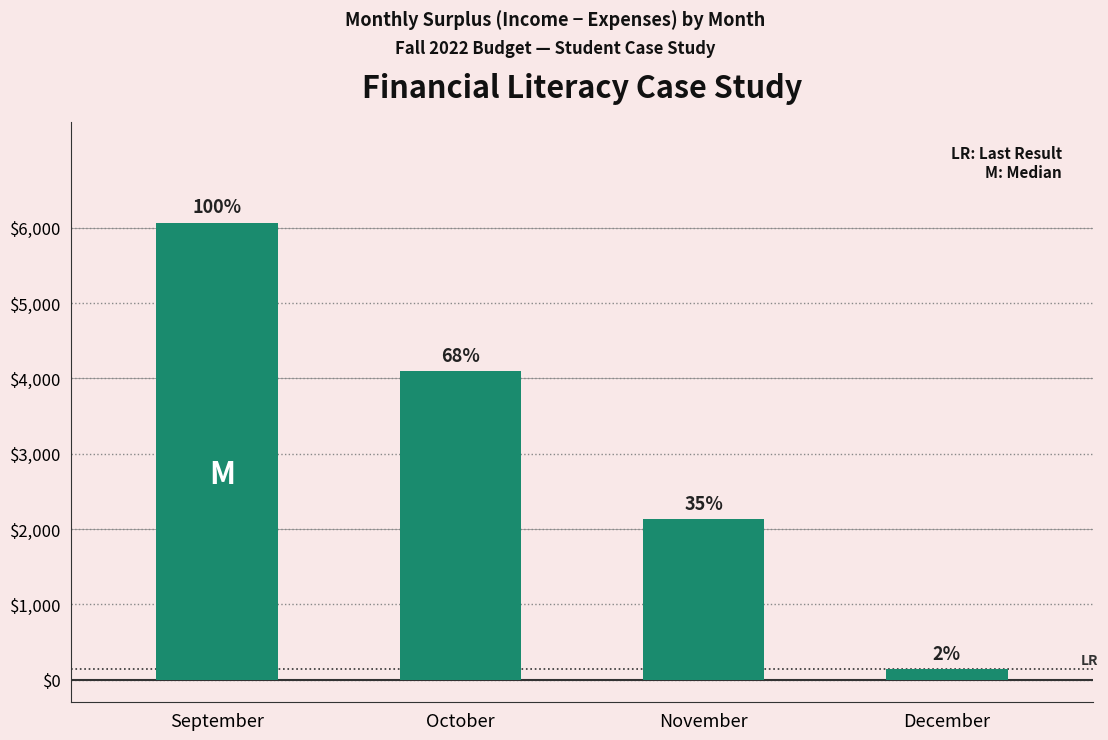

What is the difference between the maximum and minimum values?

5926.6